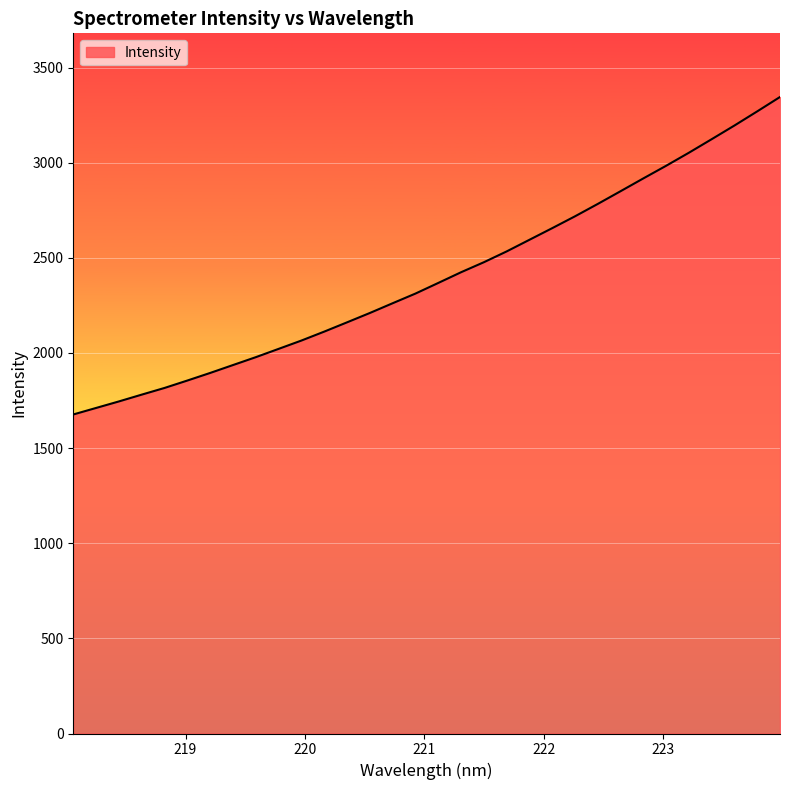

What is the maximum value shown in the chart?

3345.2